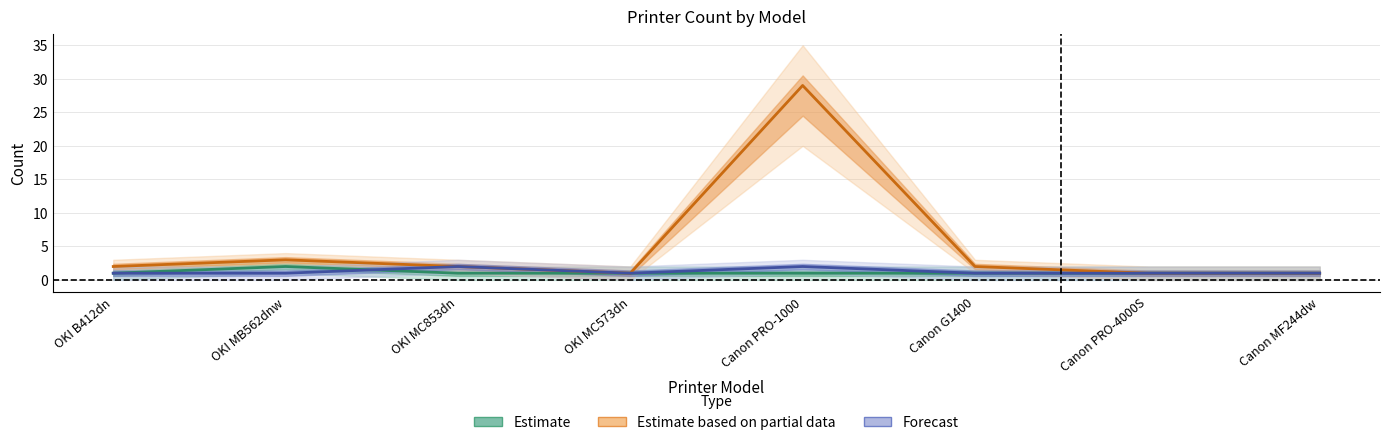

What is the sum of the Forecast values at OKI MC573dn and Canon G1400?

2